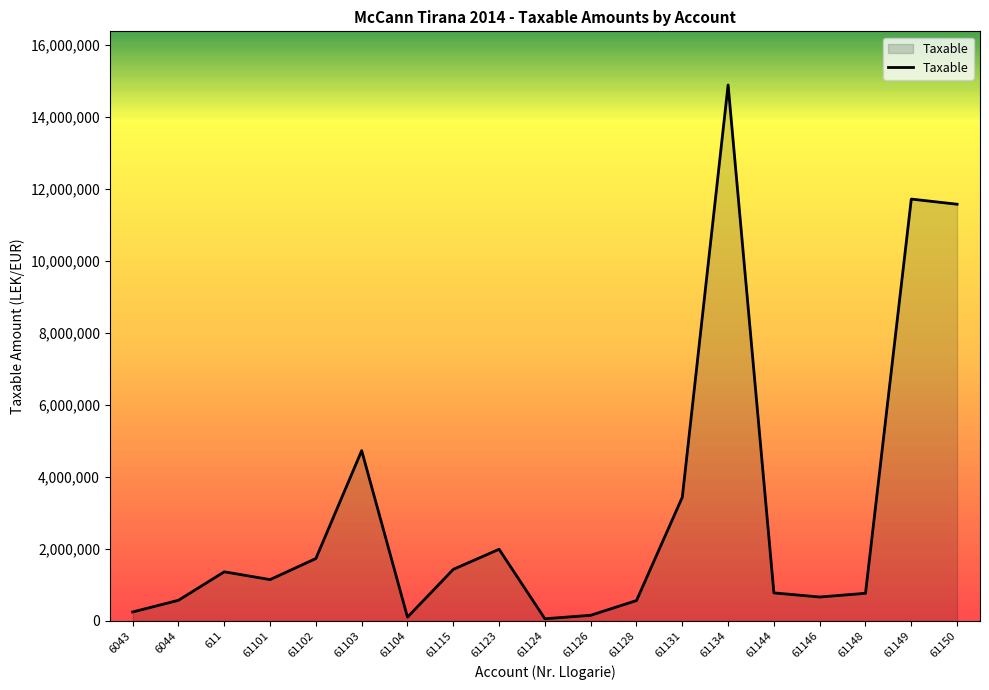

The value at 61115 is 2271890.2. True or false?

False